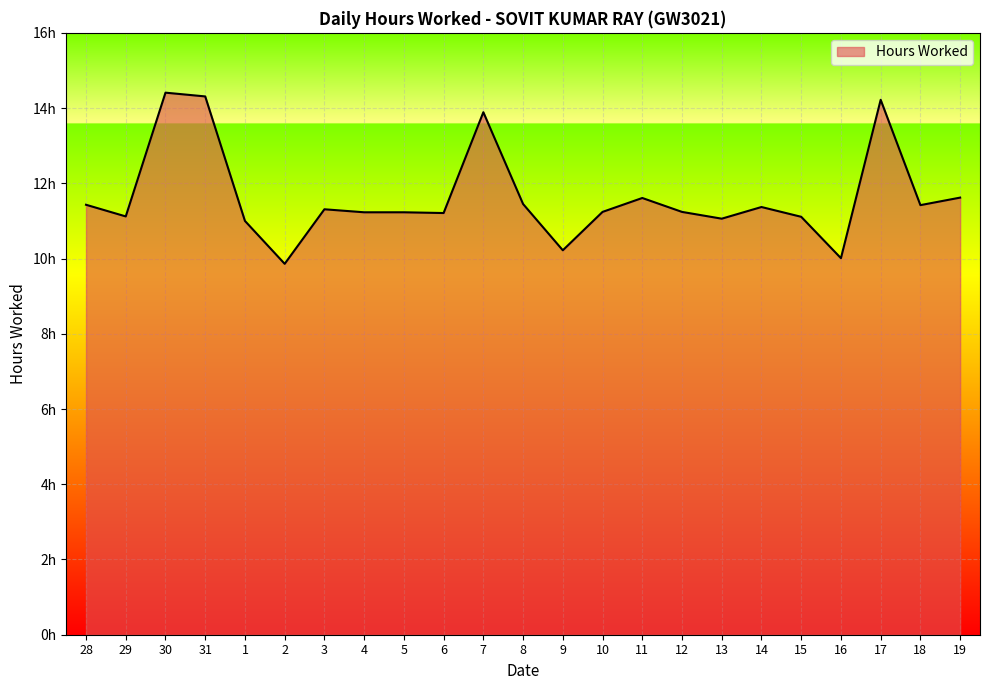

What is the ratio of the value at 6 to the value at 14?

1.0